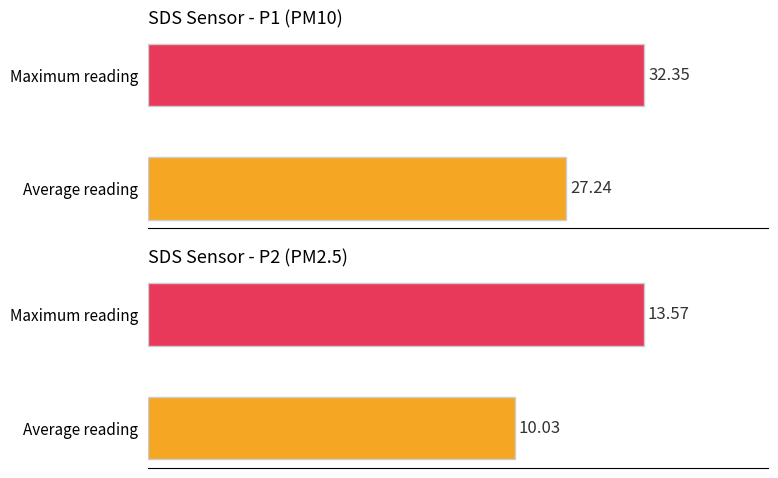

What is the difference between the highest and lowest values at 08:59?

22.4